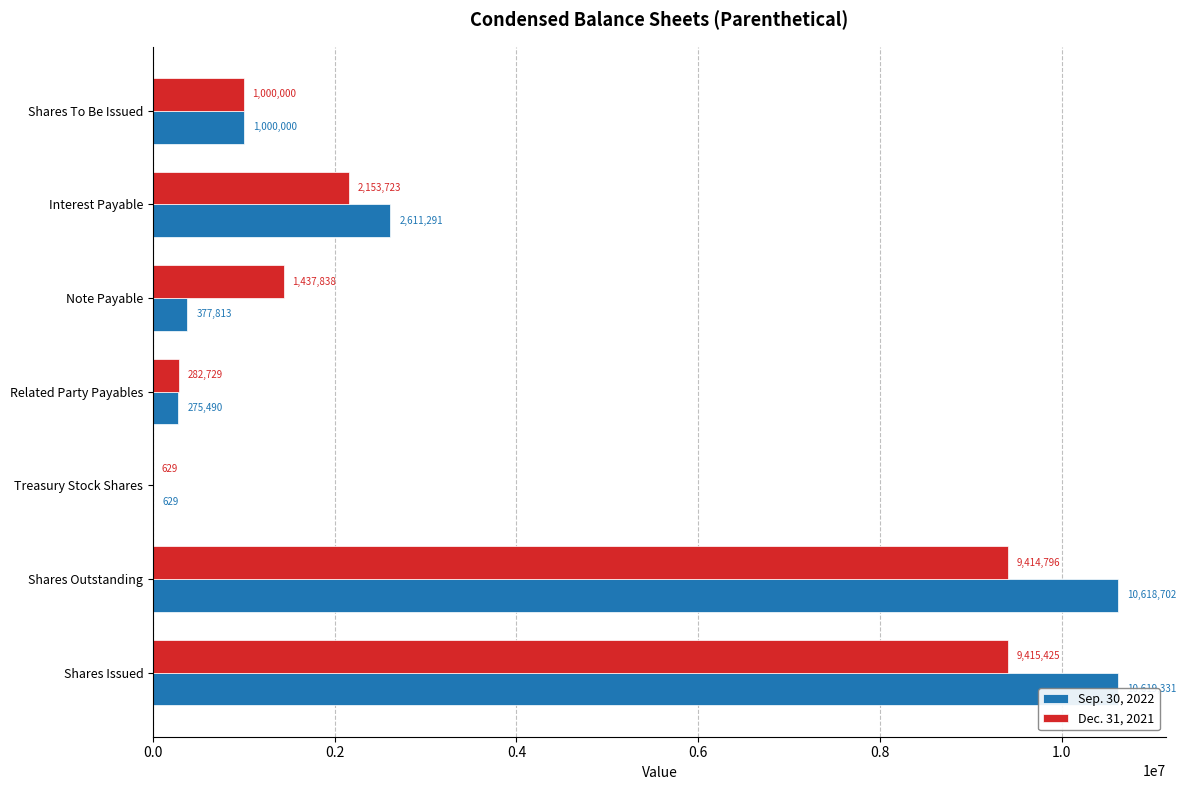

True or false: Dec. 31, 2021 has a value of 2581540 at Note Payable.

False